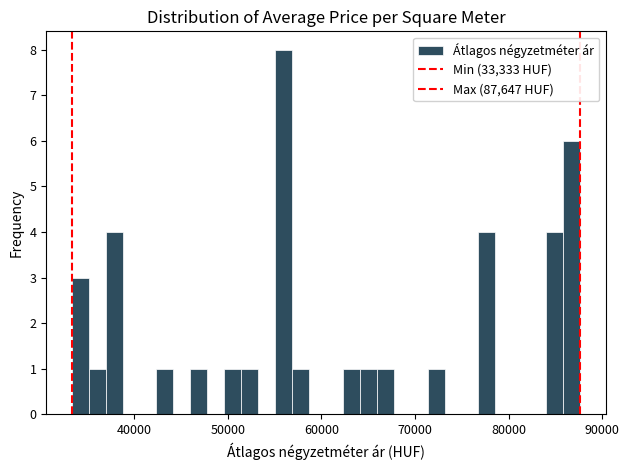

Read against the x-axis, roughly where is the centre of the tallest bar?

56000